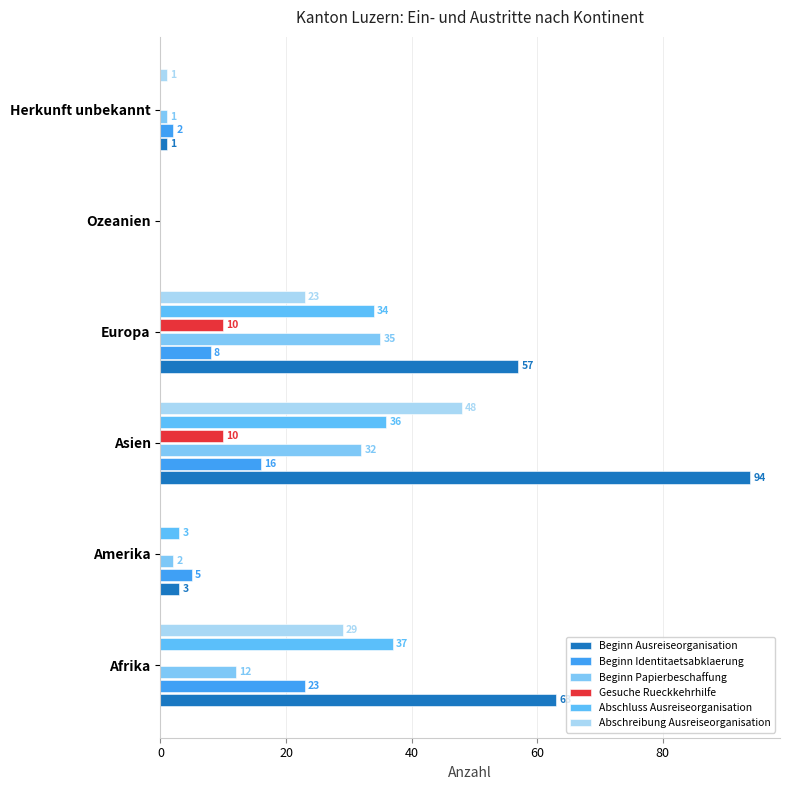

What is the difference between the maximum and minimum values in the Beginn Papierbeschaffung series?

35